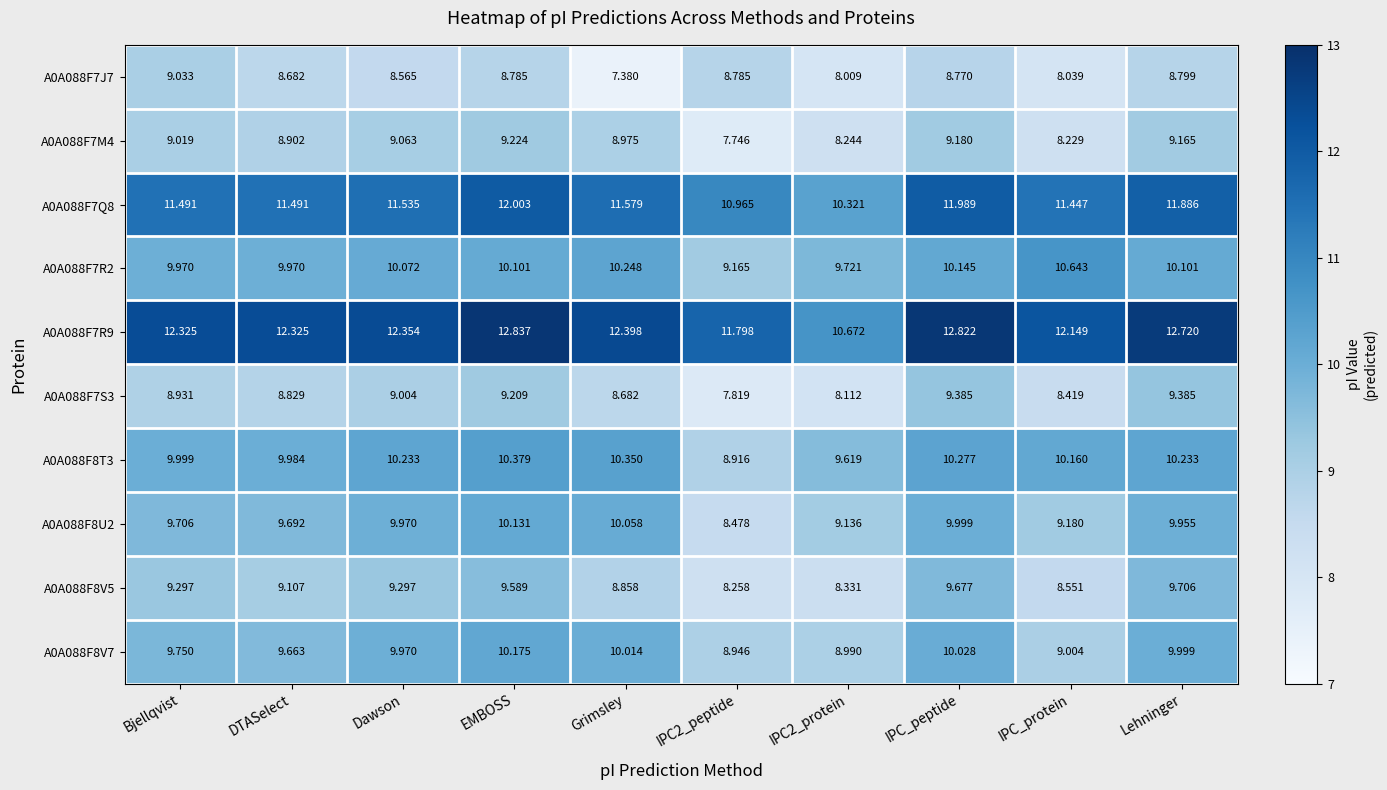

What is the greatest value displayed?

12.8